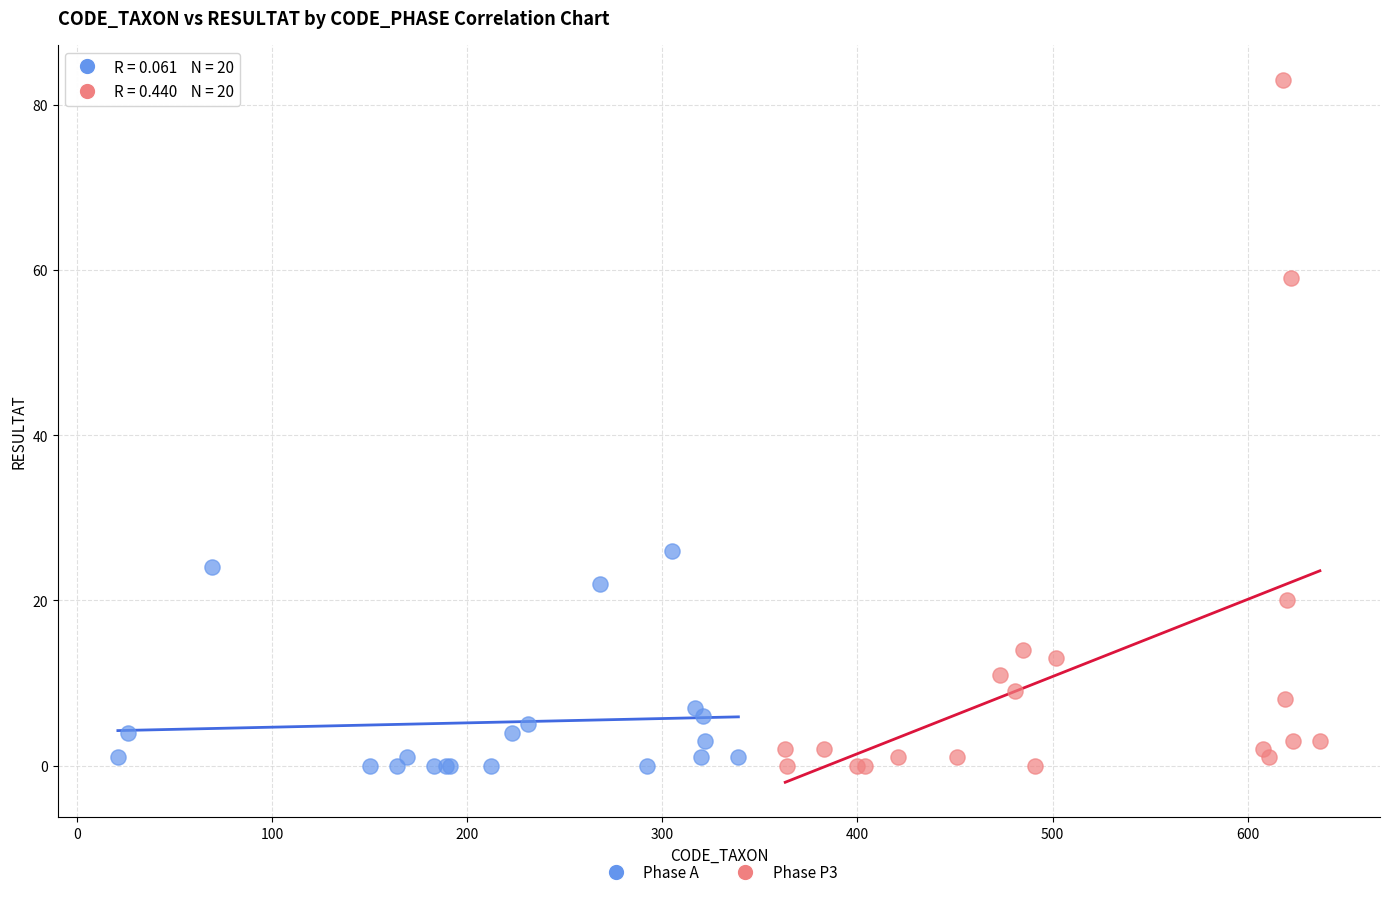

Which series contains the highest Y value?

Phase P3